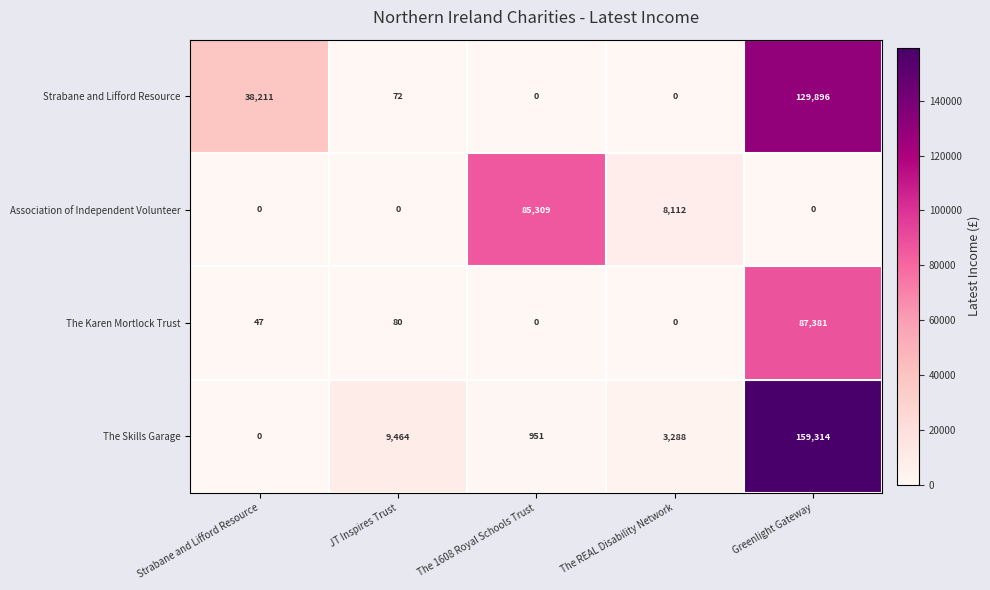

Reading right to left, list all the values displayed in this chart.

Strabane and Lifford Resource: 129896	0	0	72	38211
Association of Independent Volunteer: 0	8112	85309	0	0
The Karen Mortlock Trust: 87381	0	0	80	47
The Skills Garage: 159314	3288	951	9464	0